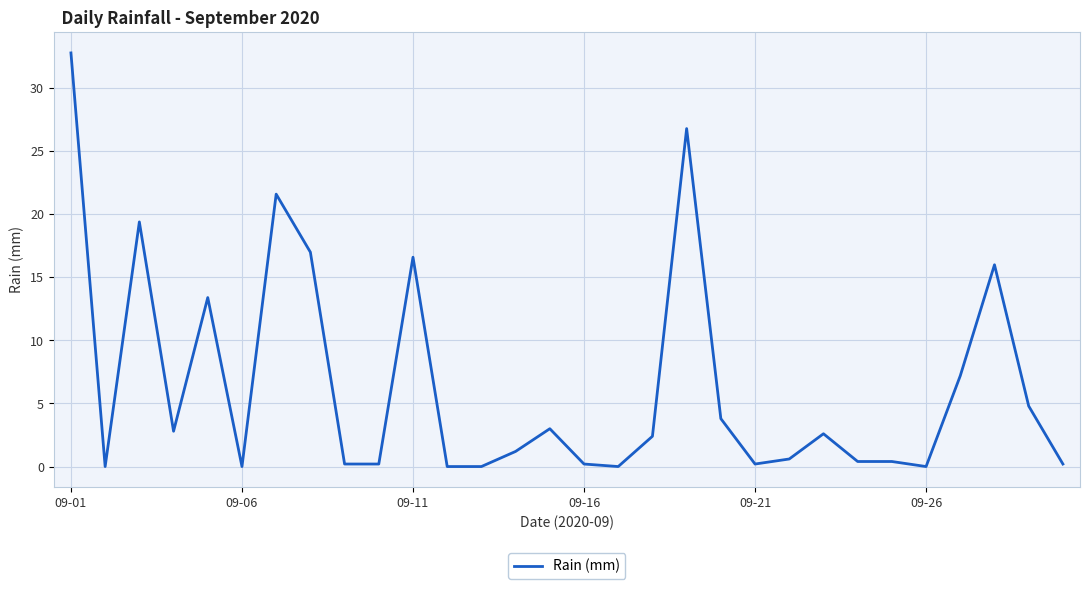

What is the maximum value shown in the chart?

32.8